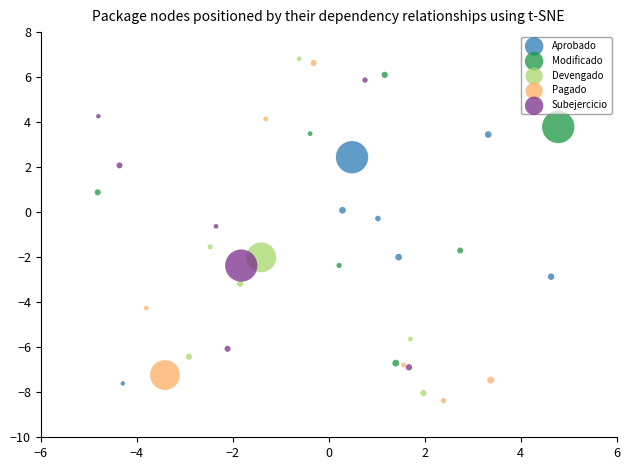

Which series reaches the minimum Y coordinate?

Pagado